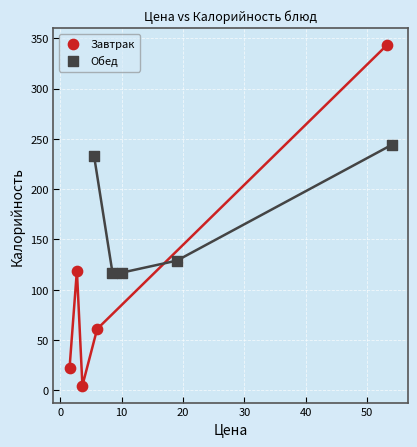

Which series reaches the maximum Y coordinate?

Завтрак